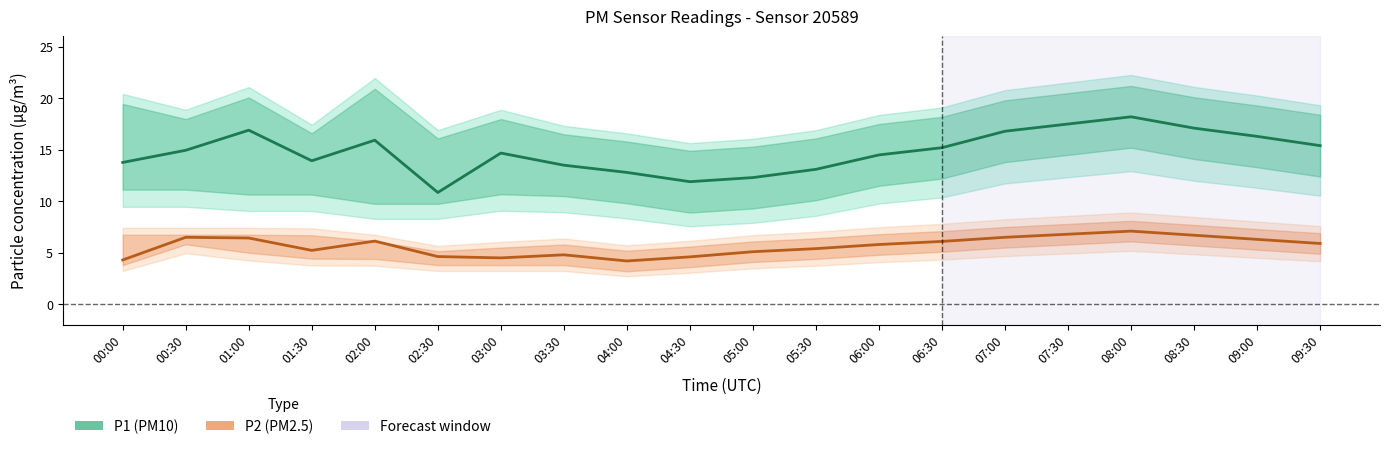

Count the number of data series in this chart.

2